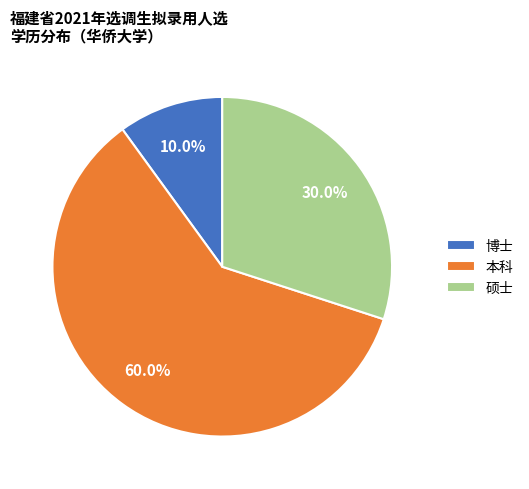

To the nearest percent, what is the difference between the largest and smallest slice percentages?

50%